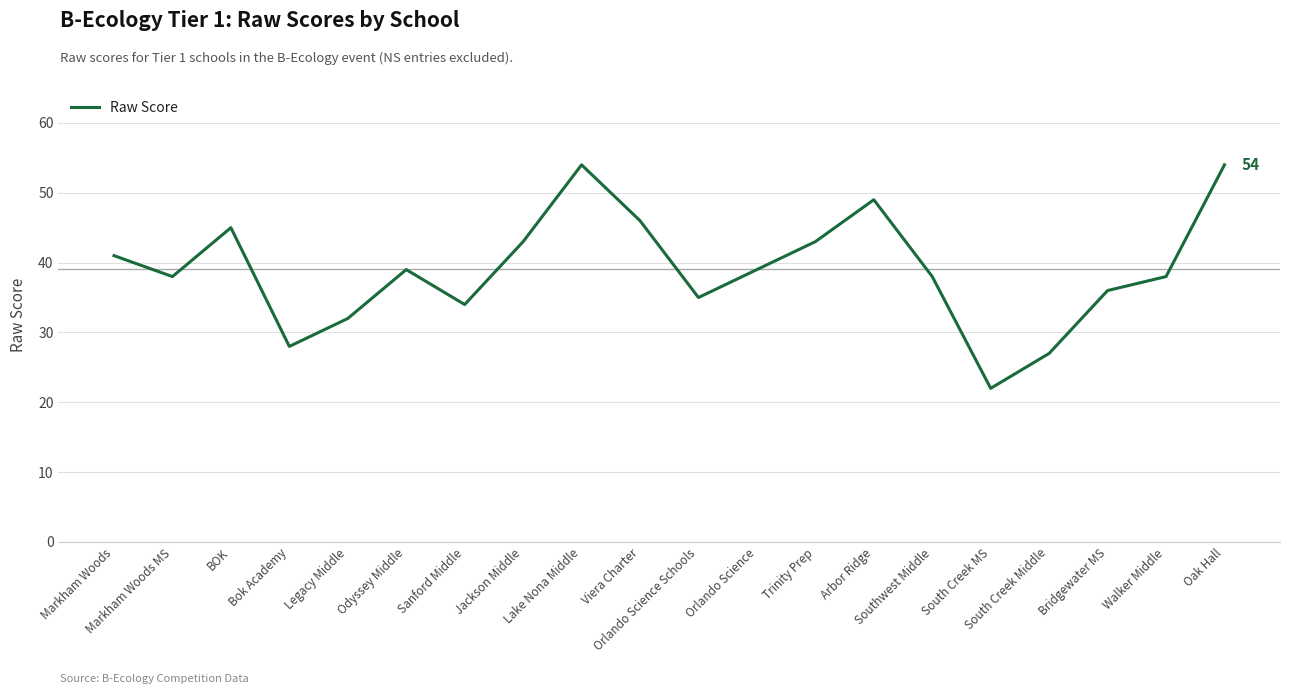

True or false: the data has more than 1 interior local peaks.

True